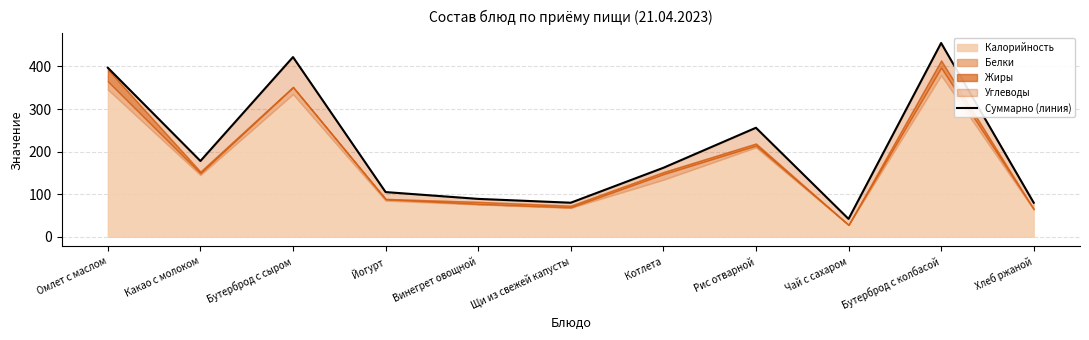

What is the minimum value shown in the chart?

42.0